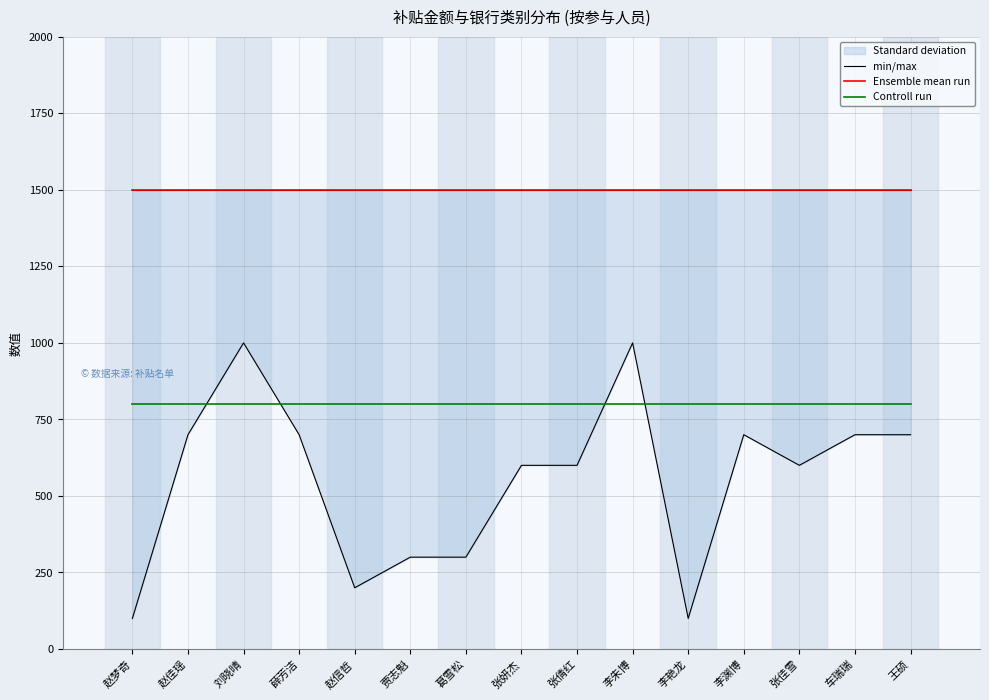

What value does the Controll run series have at 葛雪松?

800